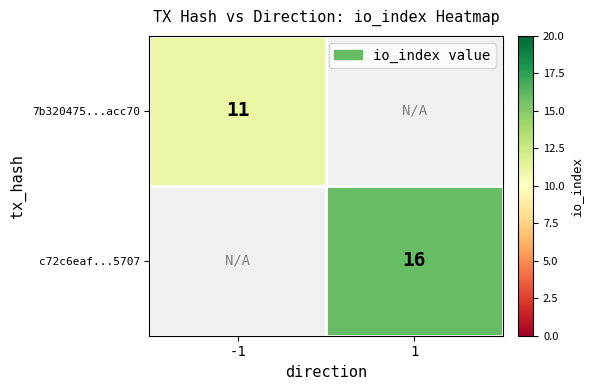

The value of c72c6eaf...5707 at 1 is 16. True or false?

True